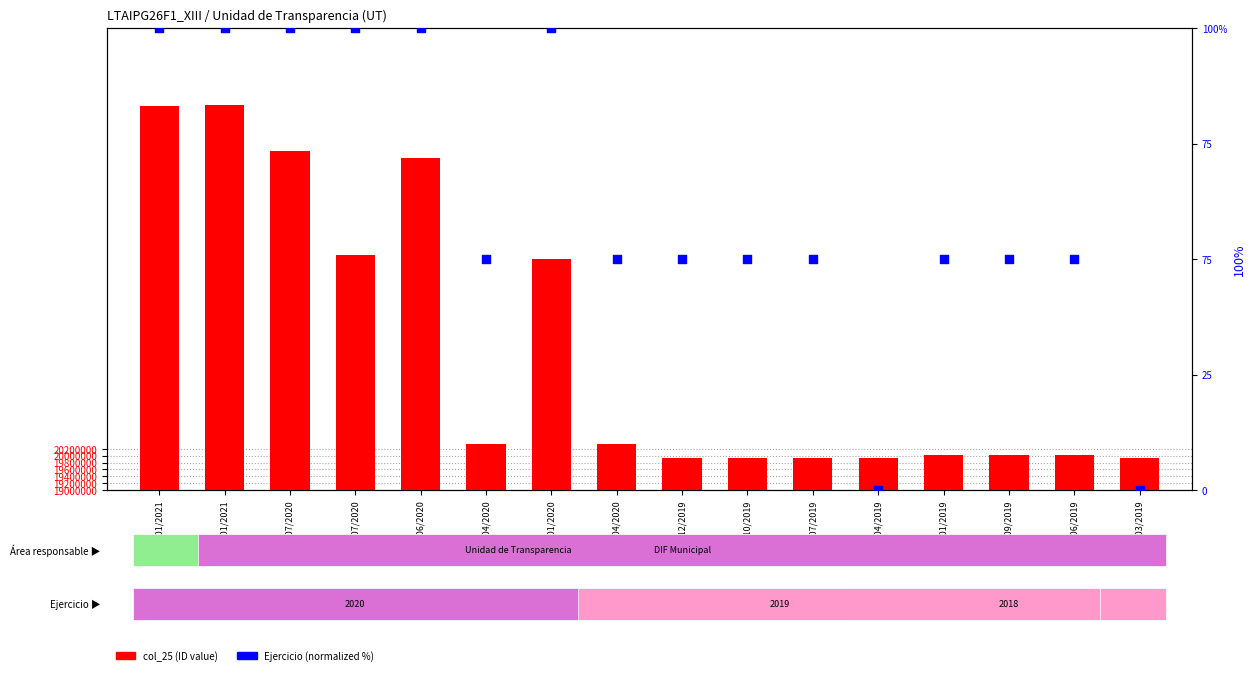

Which series contains the lowest Y value?

Ejercicio (normalized)